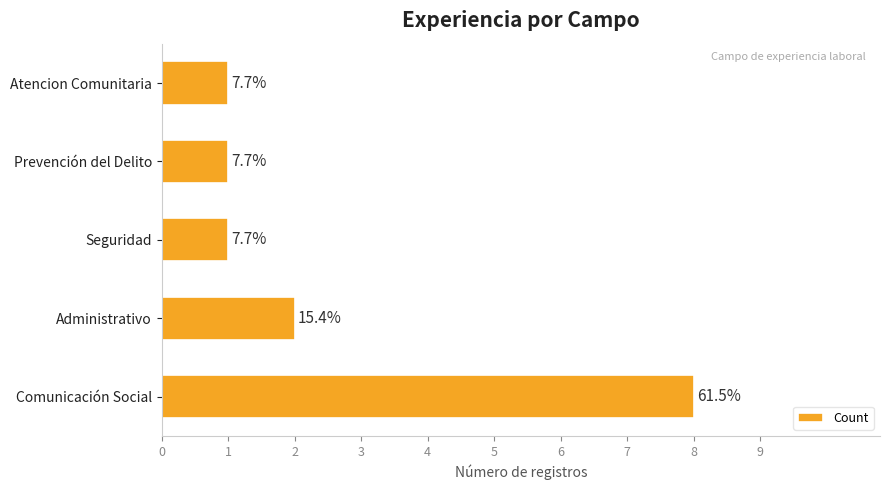

Are the bars horizontal?

Yes